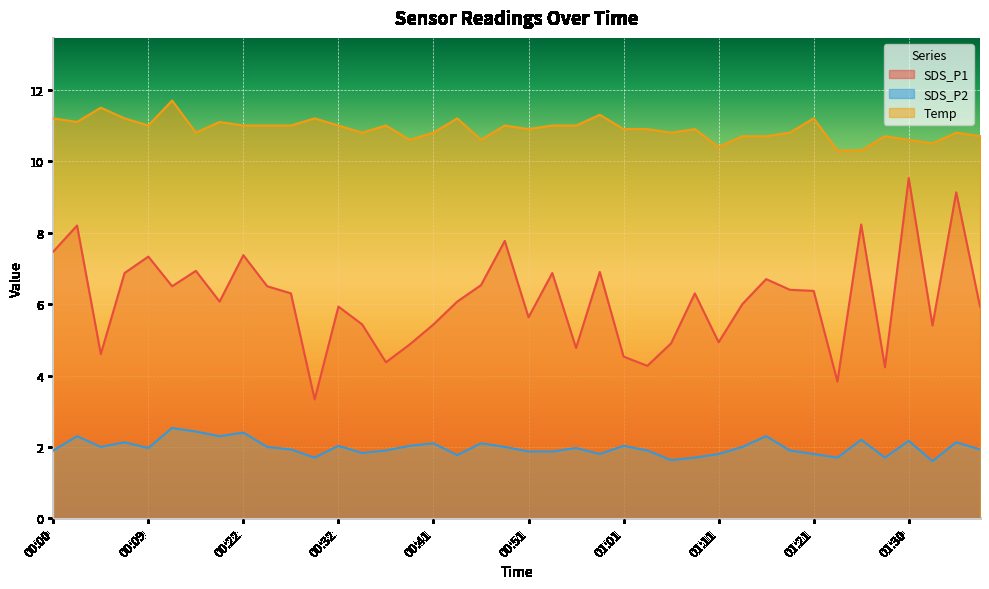

Does the chart display data point markers on the line(s)?

No